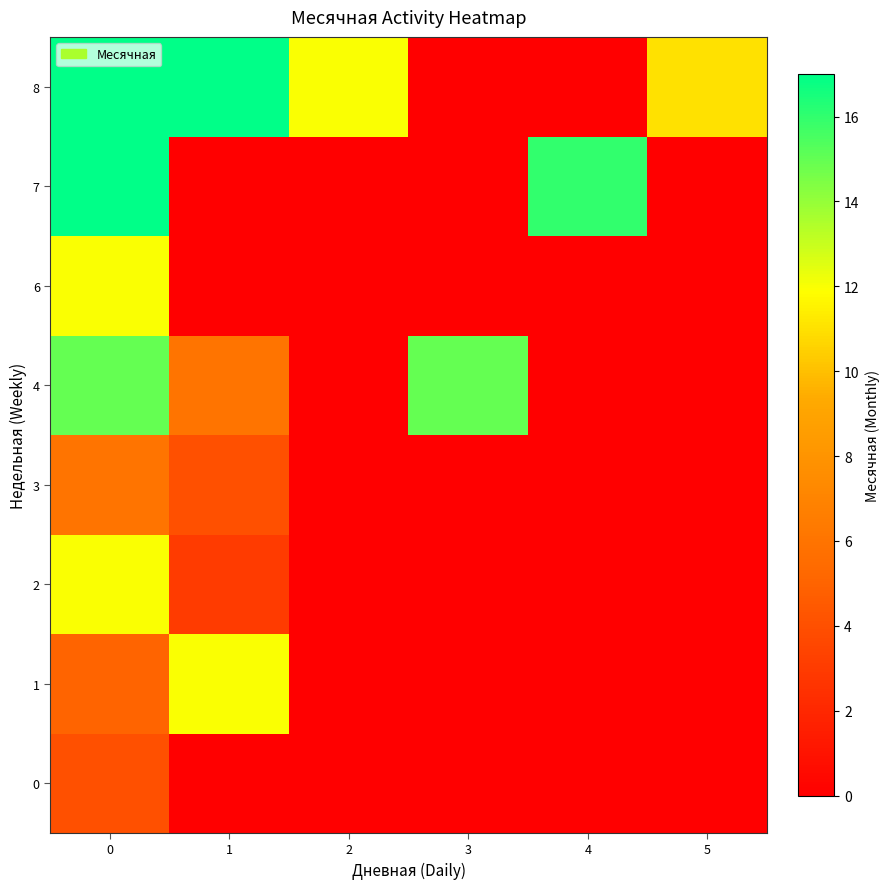

At how many categories does at least one series exceed 7?

6